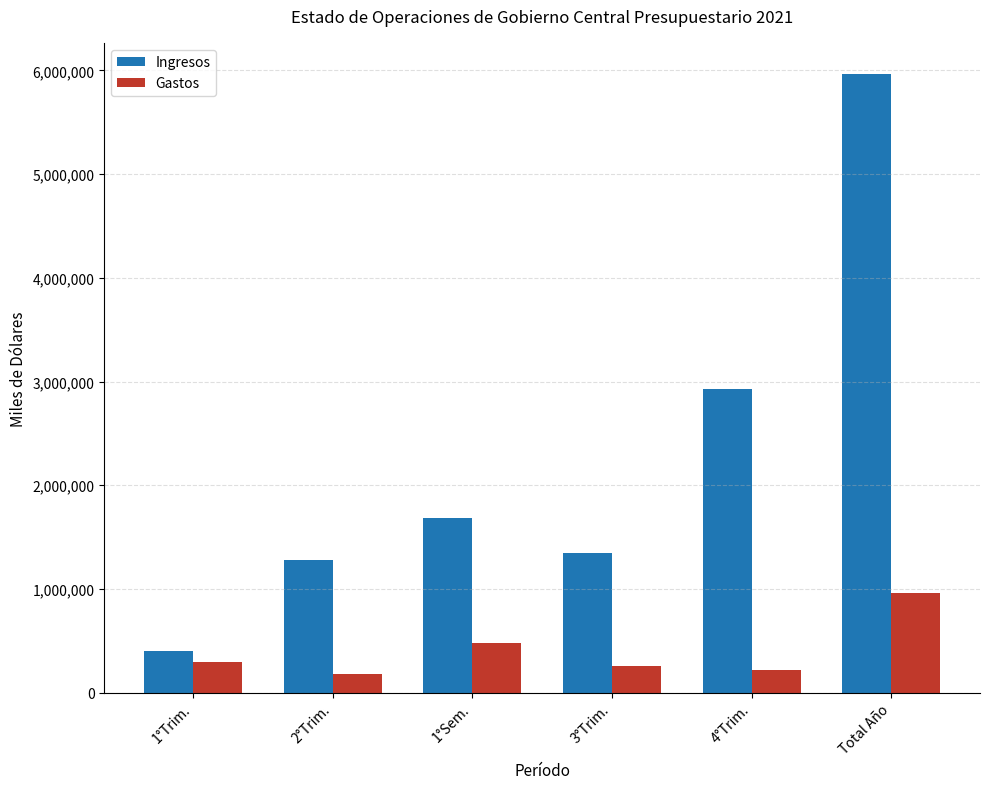

Which series has the largest total across all categories?

Ingresos